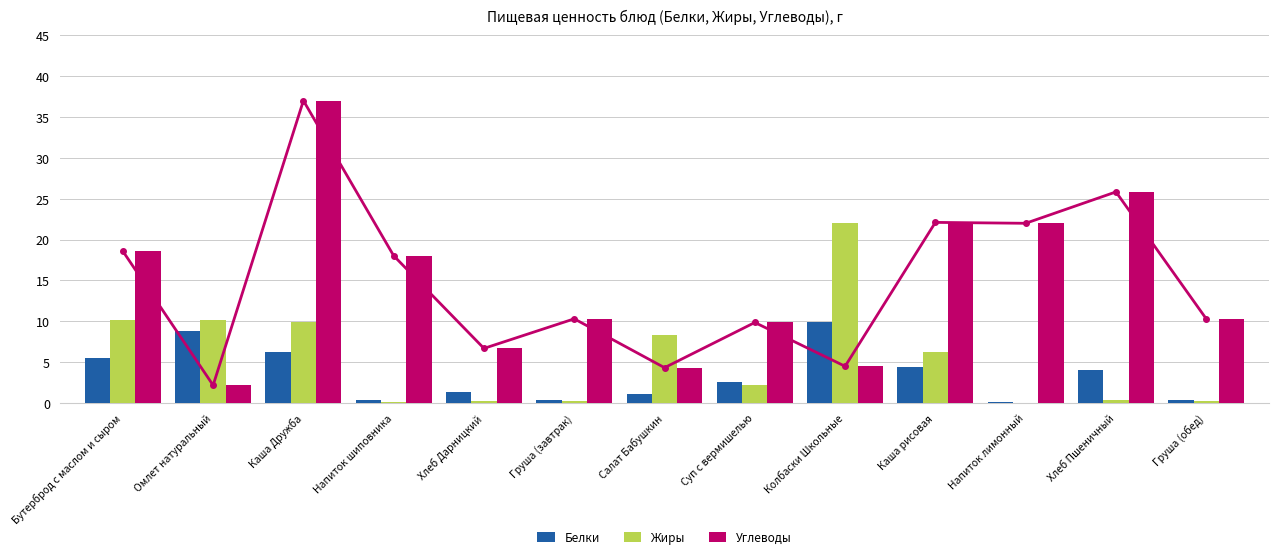

What is the label of the 13th bar from the left?

Груша (обед)